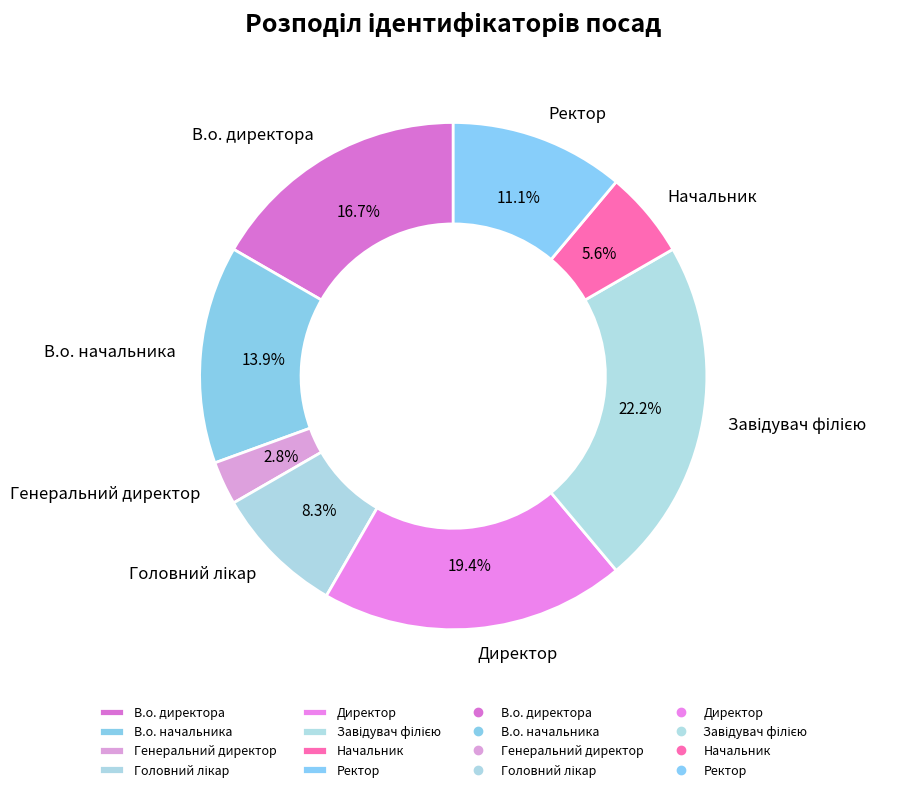

True or false: В.о. начальника accounts for 27% of the total.

False